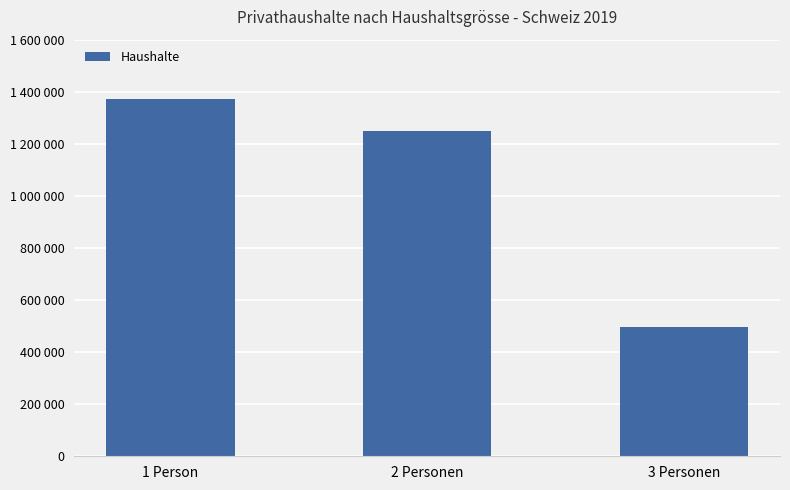

Does the chart contain any negative values?

No